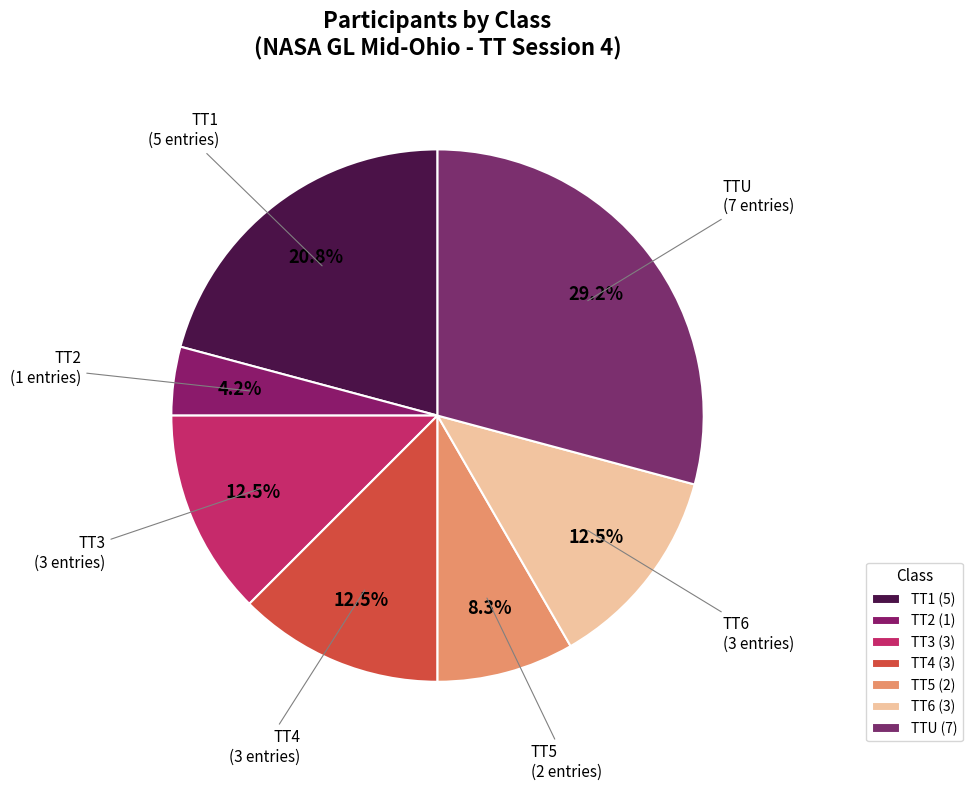

How many slices are in this pie chart?

7